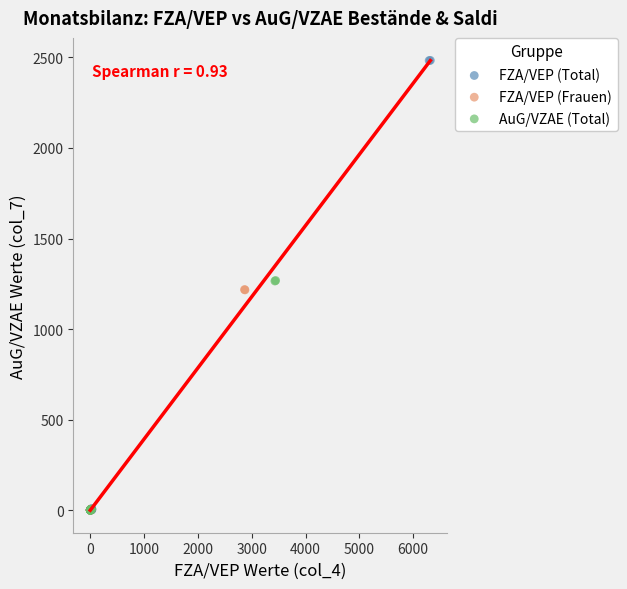

Which series contains the highest Y value?

FZA/VEP (Total)